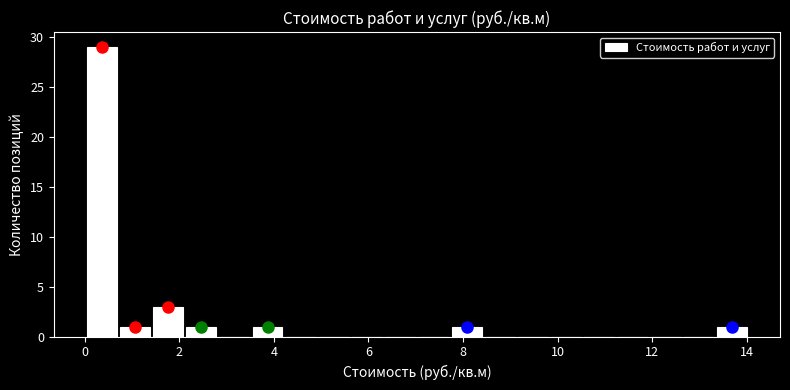

Around what value on the x-axis is the tallest bar? Give the approximate position of its centre, as read against the axis.

0.4